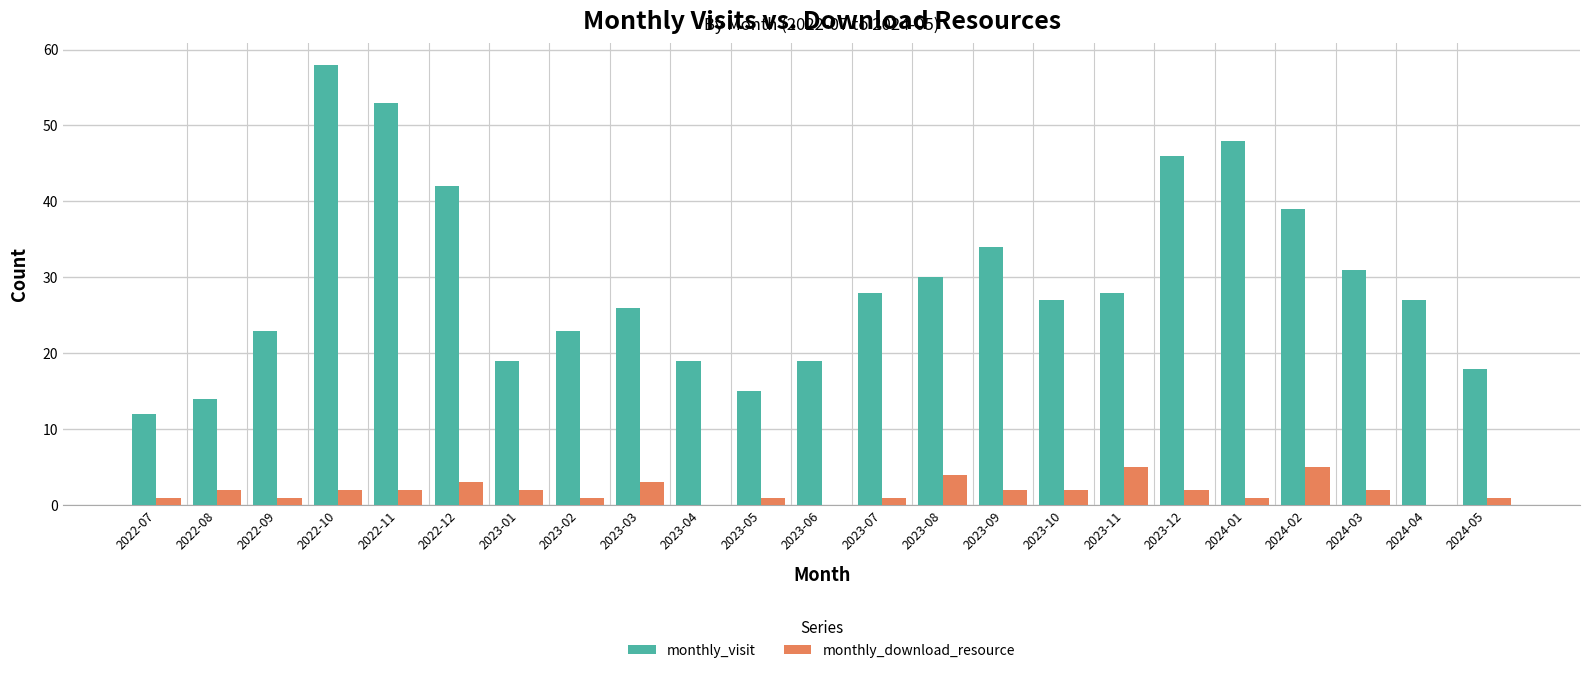

How many distinct data groups are displayed?

2